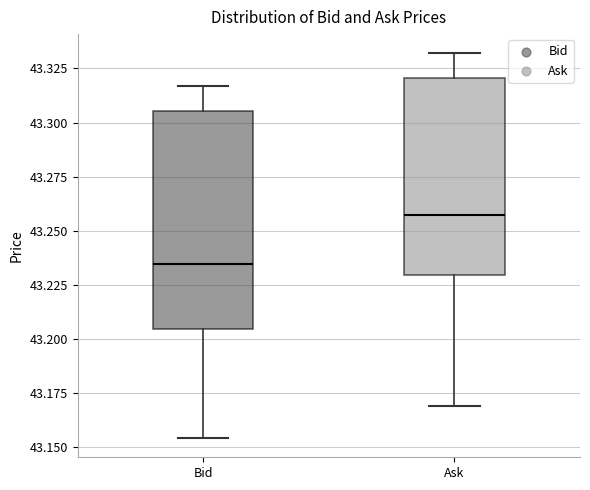

Reading left to right, read every box against the y-axis: the position of its median line, the range the box covers, and the ends of its whiskers. The values are not printed on the chart, so give them approximately, as read against the axis.

Bid: median 43.235, box 43.205 to 43.305, whiskers 43.155 to 43.315
Ask: median 43.255, box 43.230 to 43.320, whiskers 43.170 to 43.330